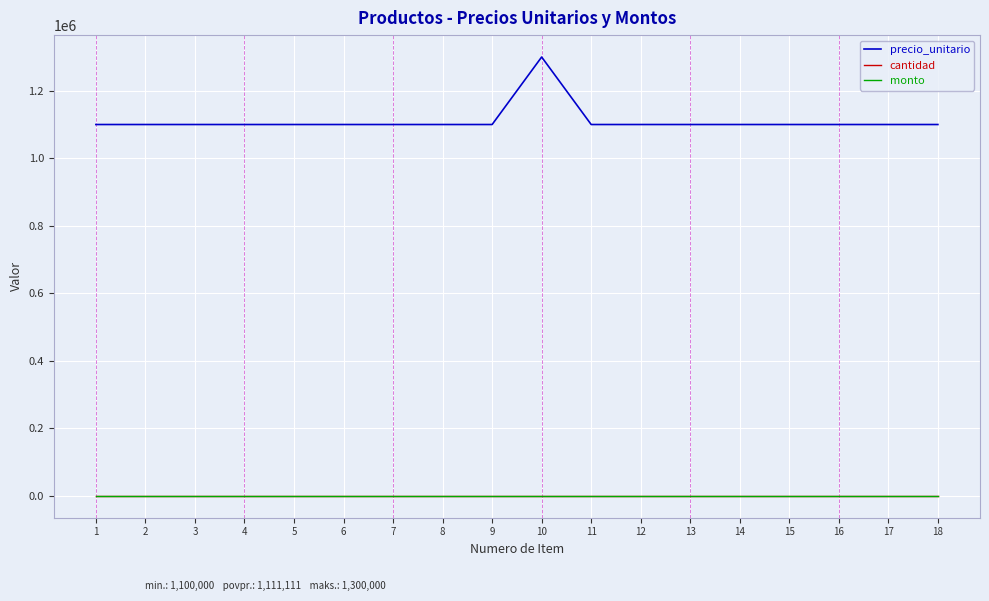

Is this an area chart (filled region under the line)?

No